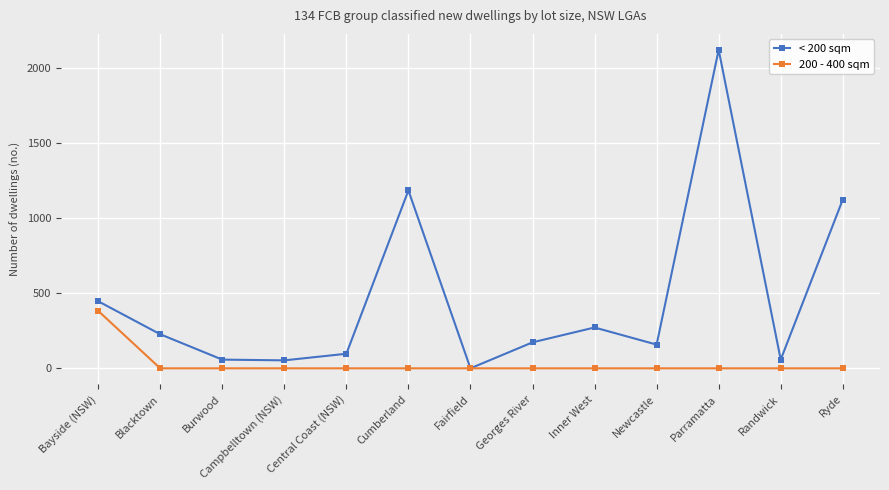

True or false: < 200 sqm has a value of 227 at Blacktown.

True